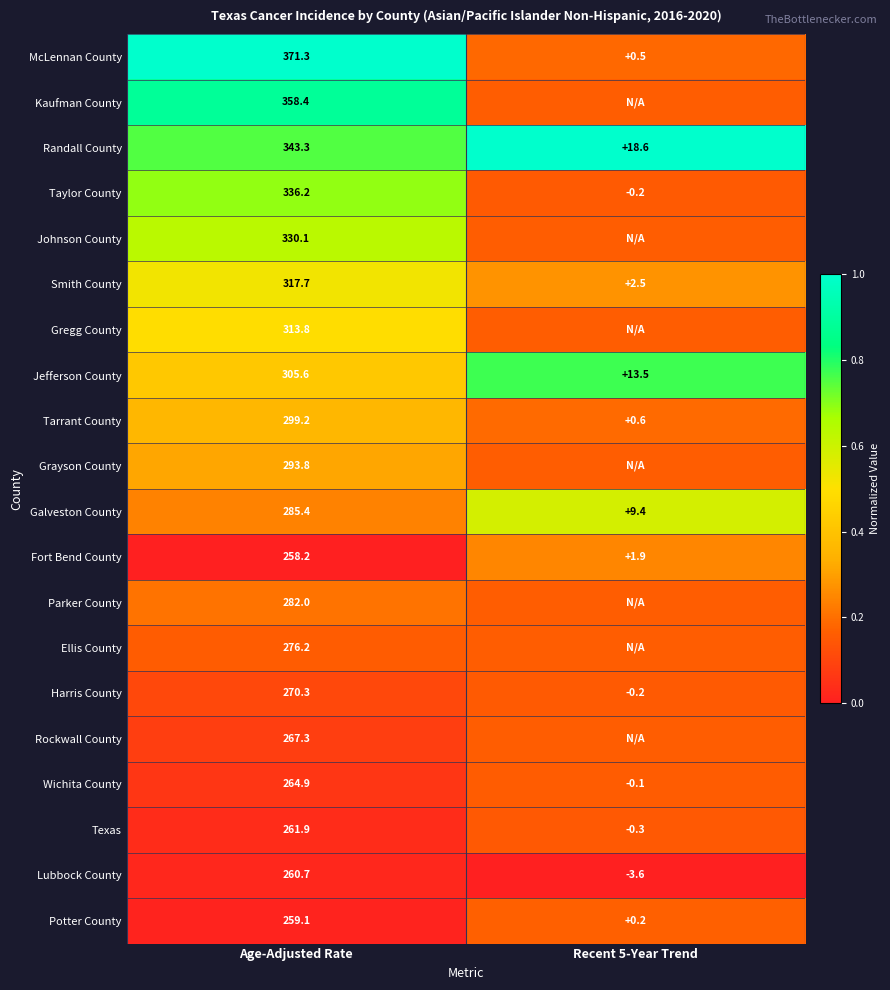

Rank the series at Age-Adjusted Rate from lowest to highest value.

Fort Bend County, Potter County, Lubbock County, Texas, Wichita County, Rockwall County, Harris County, Ellis County, Parker County, Galveston County, Grayson County, Tarrant County, Jefferson County, Gregg County, Smith County, Johnson County, Taylor County, Randall County, Kaufman County, McLennan County